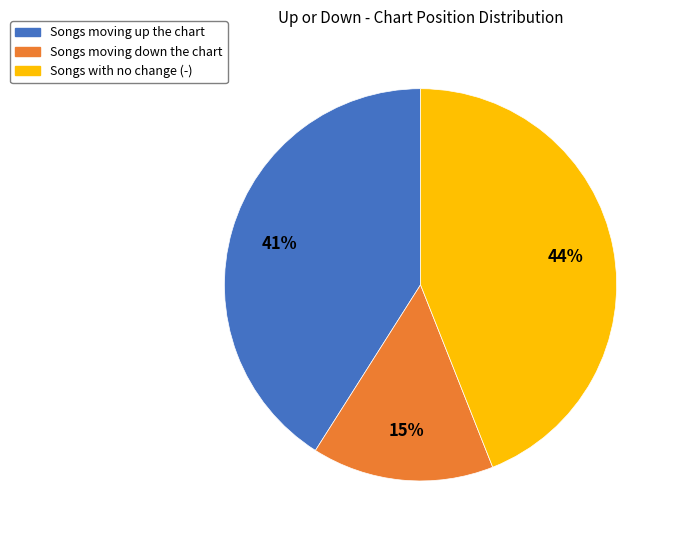

How many segments does this pie chart have?

3